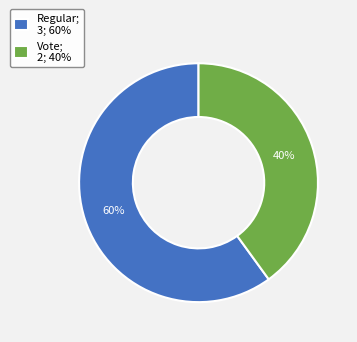

Which category has the smallest portion of the pie?

Vote